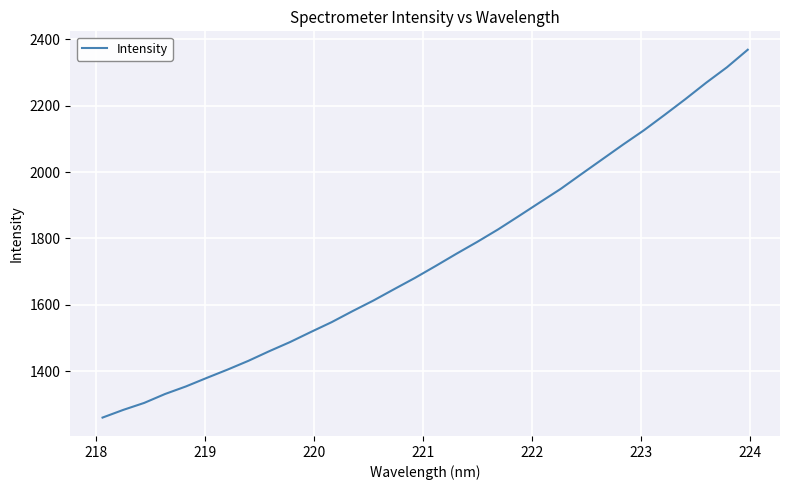

What is the greatest value displayed?

2368.7